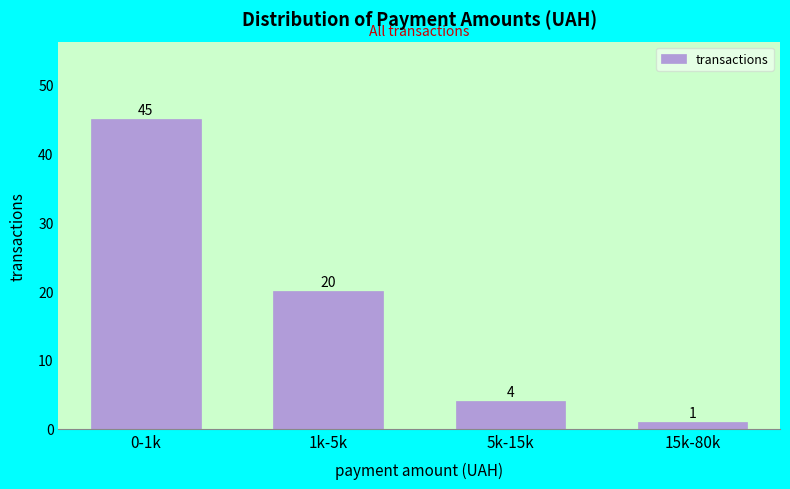

Reading left to right, what are all the values shown in this chart?

0-1k=45	1k-5k=20	5k-15k=4	15k-80k=1